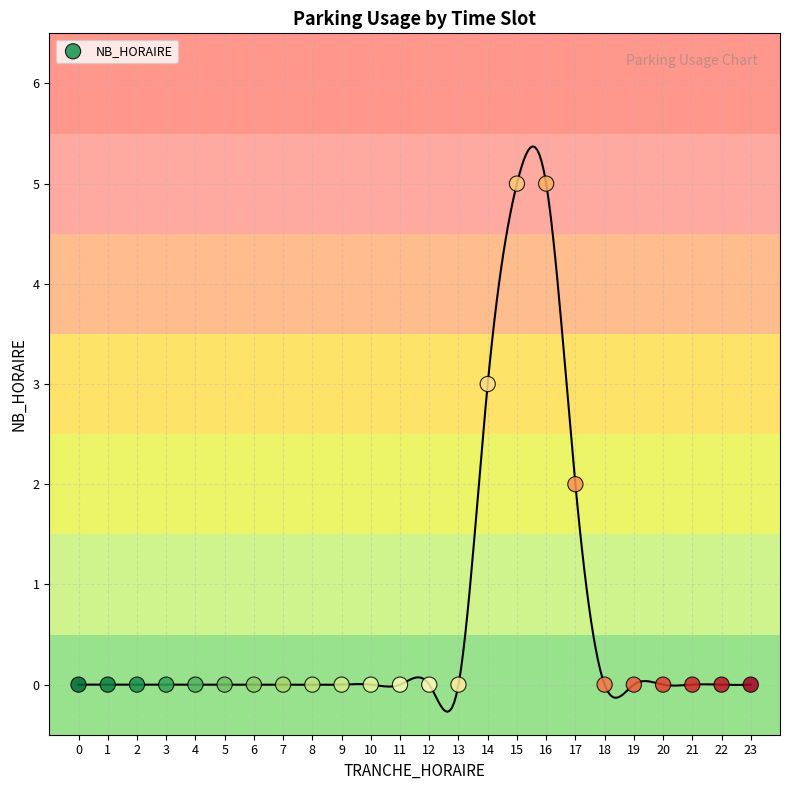

What is the range of Y values (max minus min)?

5